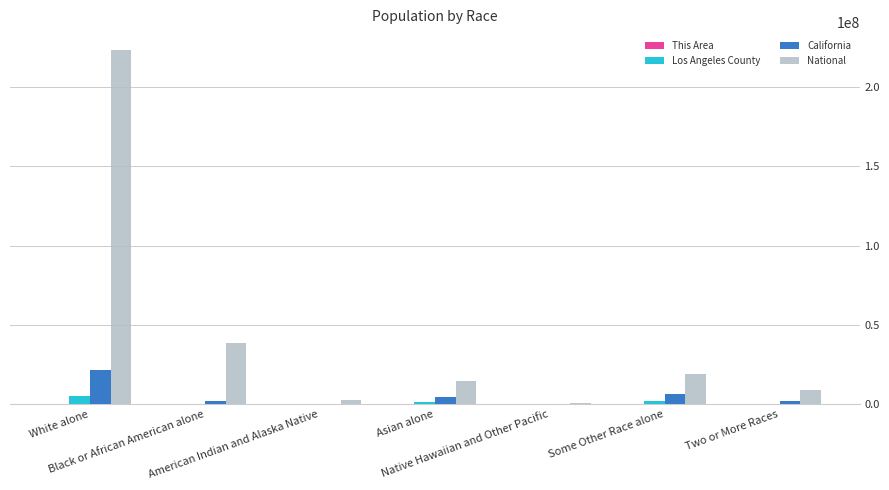

The National series shows 19107368 at Some Other Race alone. True or false?

True